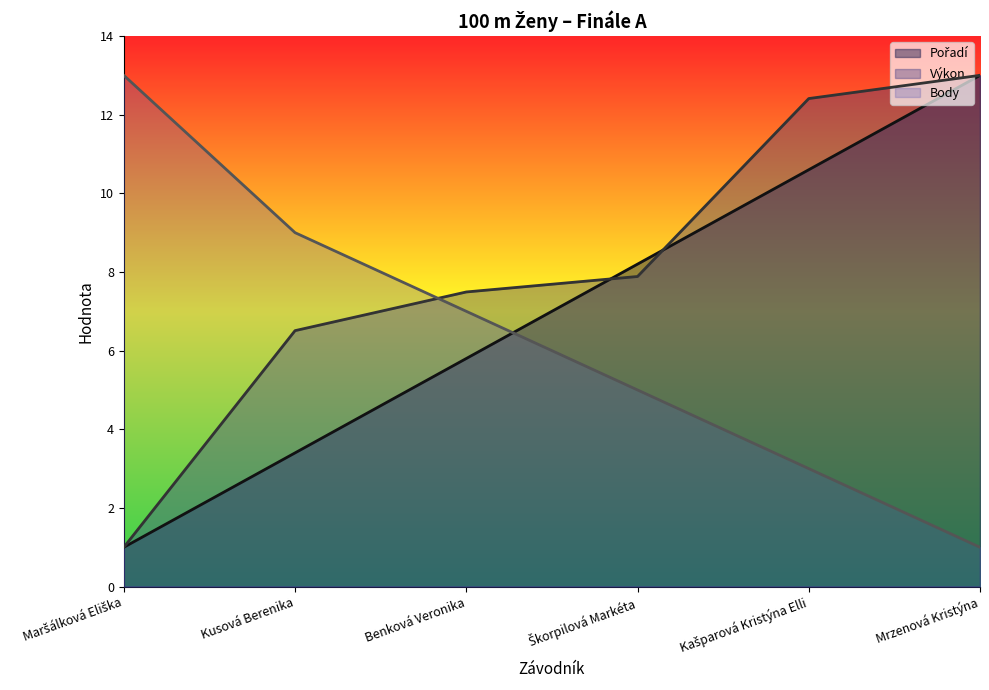

What is the difference between the highest and lowest values at Škorpilová Markéta?

3.2